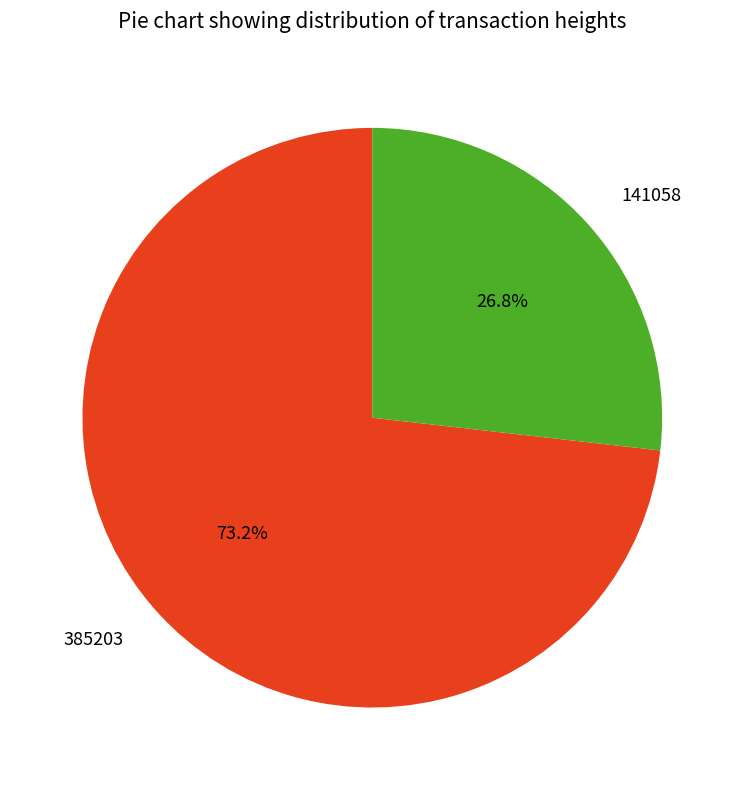

The 385203 slice represents 73% of the pie. True or false?

True